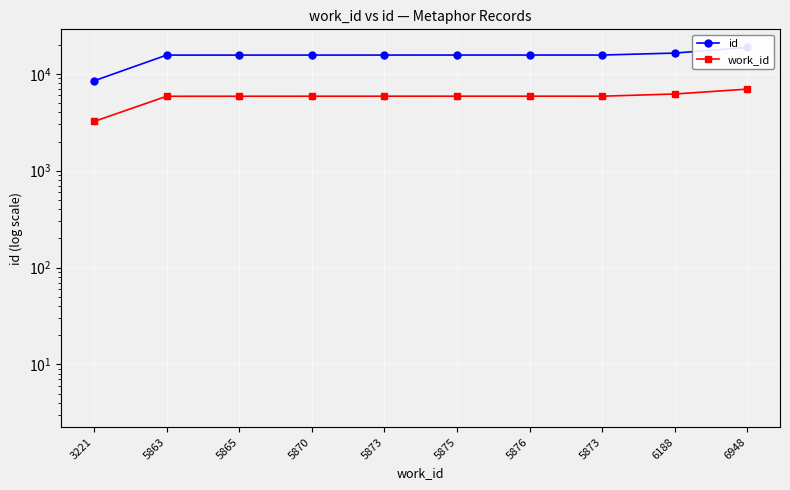

At how many categories does at least one series exceed 9444?

9